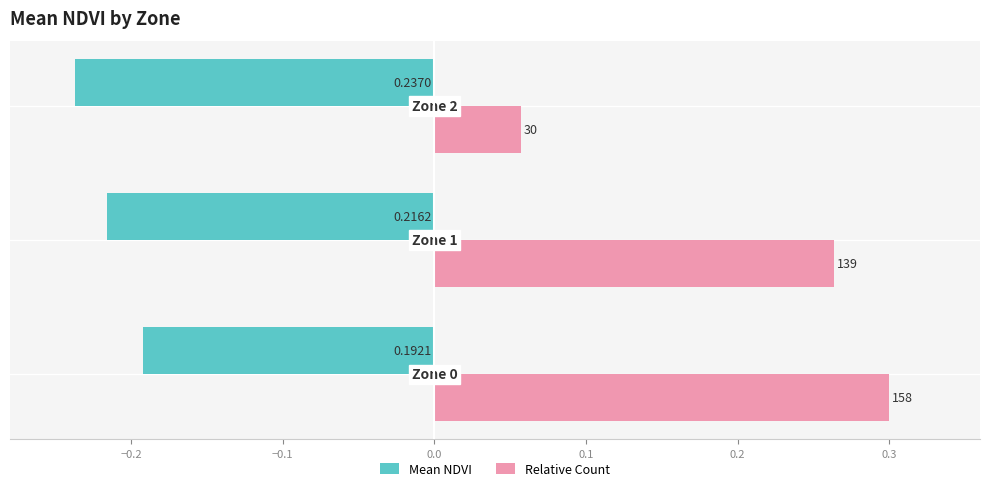

How many bars are there in each group?

2